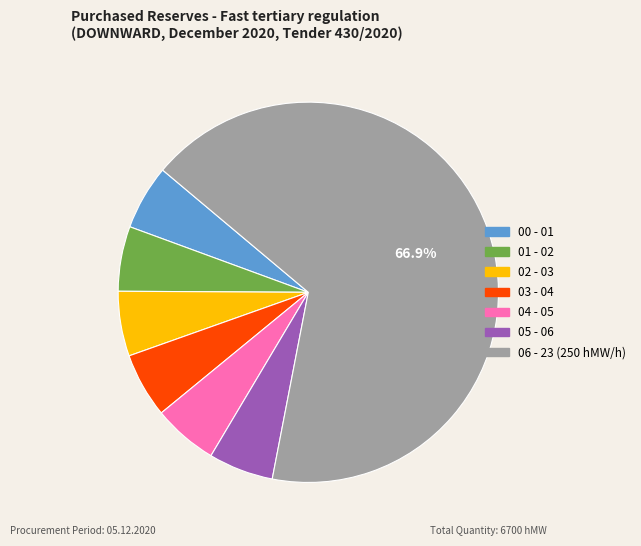

How many segments does this pie chart have?

7